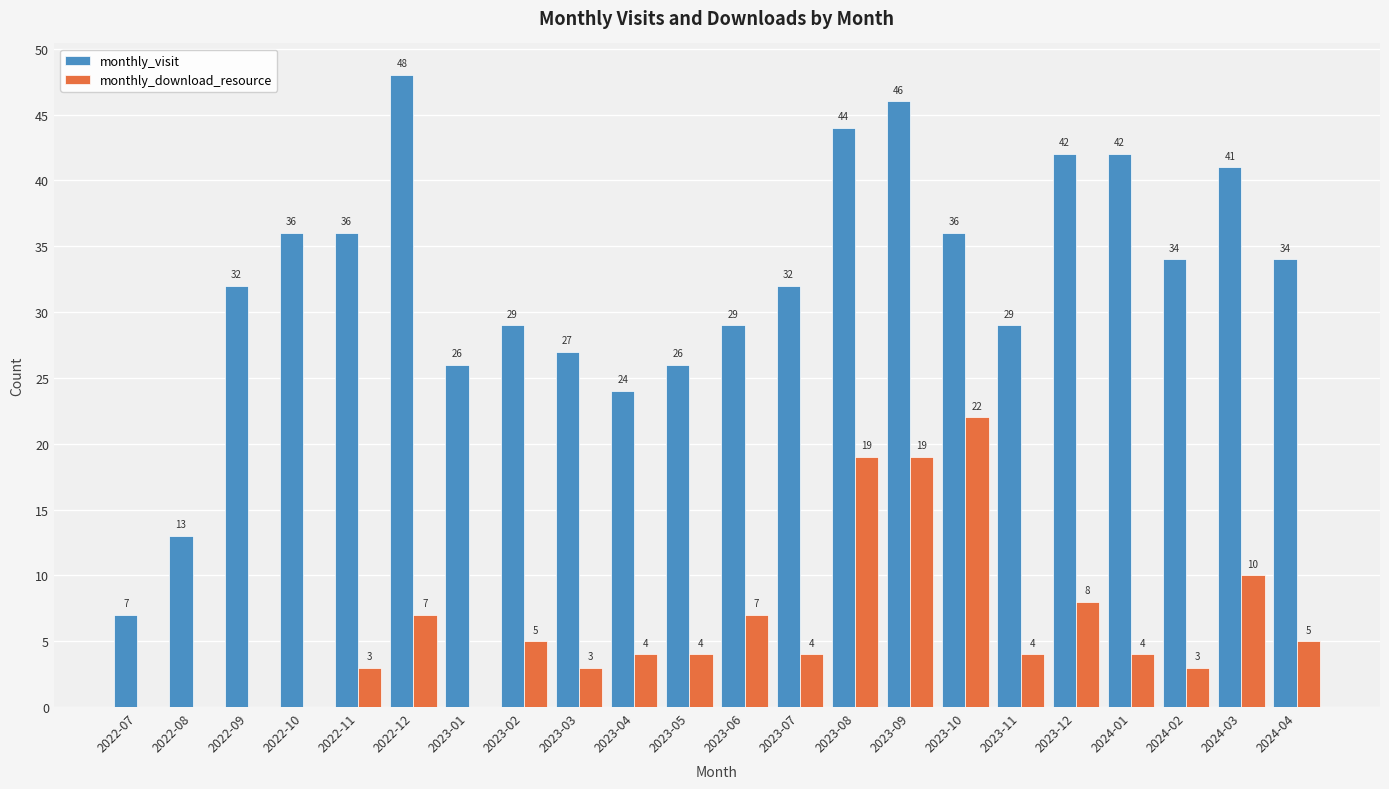

What is the sum of all monthly_download_resource values?

131